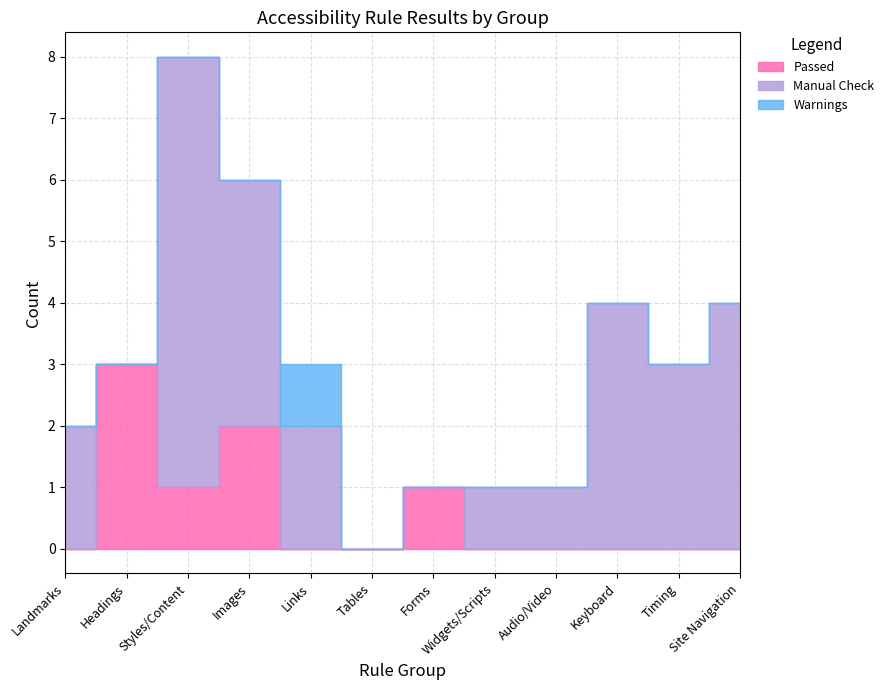

True or false: Manual Check and Passed intersect in this chart.

True